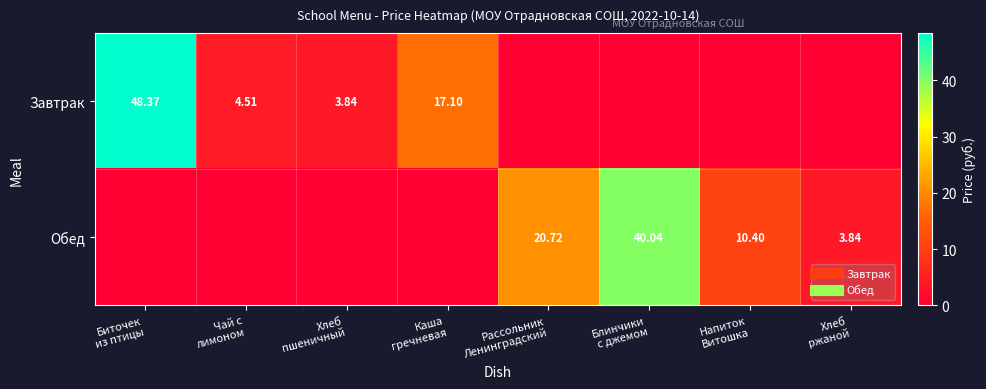

Which series has the largest total across all categories?

Обед